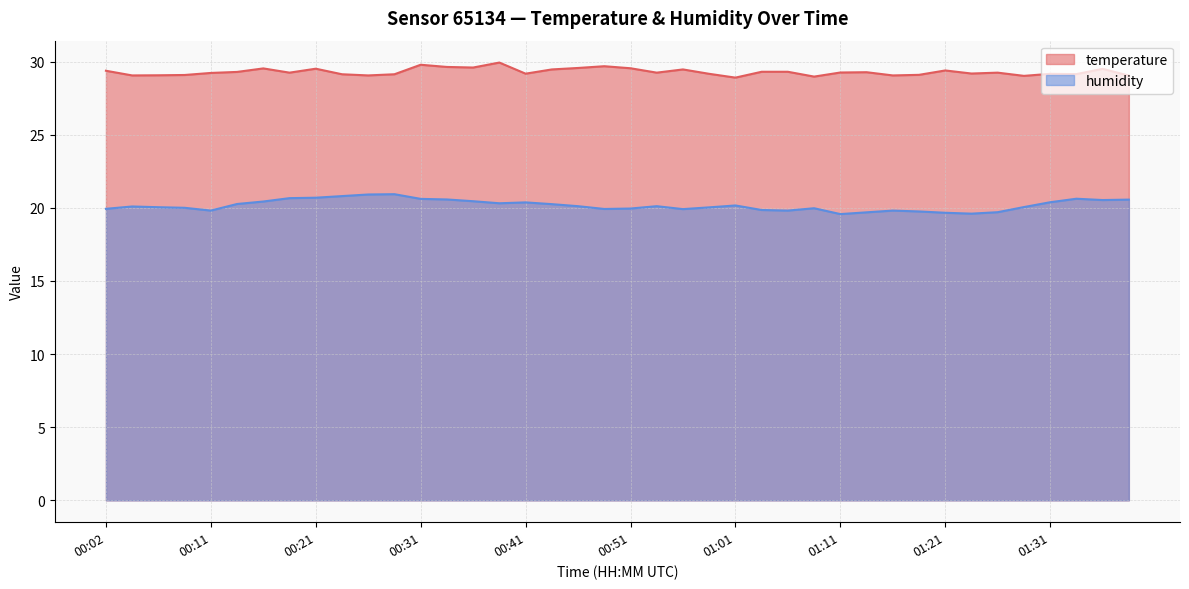

The value of temperature at 00:59 is 29.2. True or false?

True